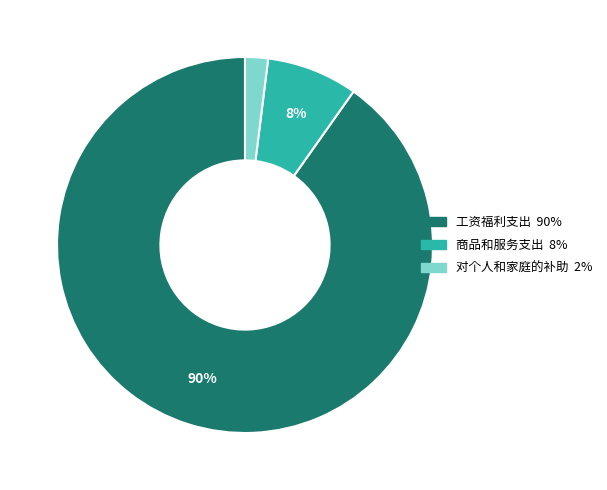

Is it true that 工资福利支出 is 90% of the pie?

True